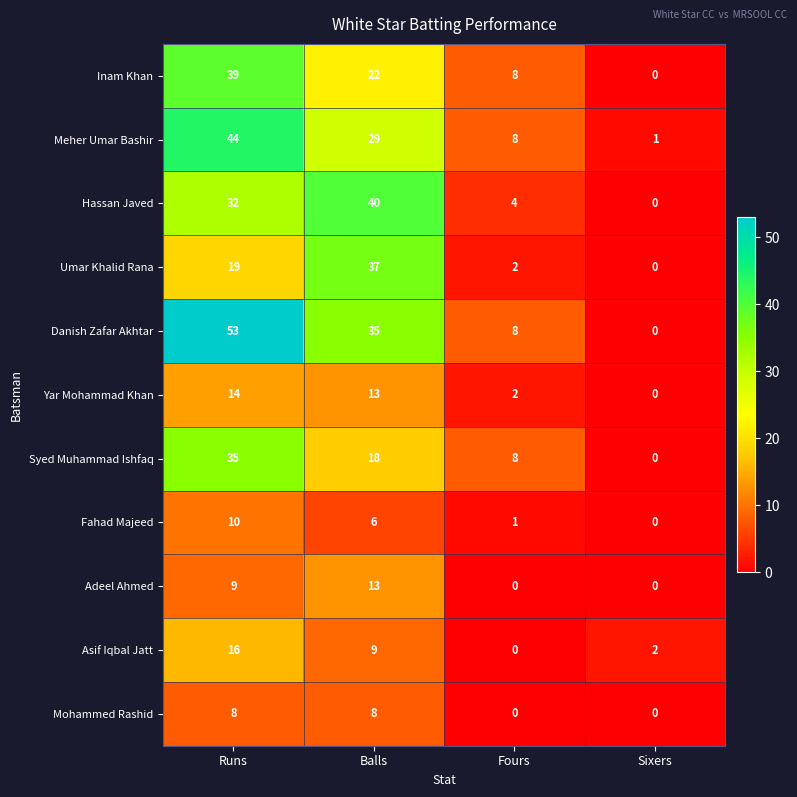

Count the Syed Muhammad Ishfaq values in the range 8 to 35.

3